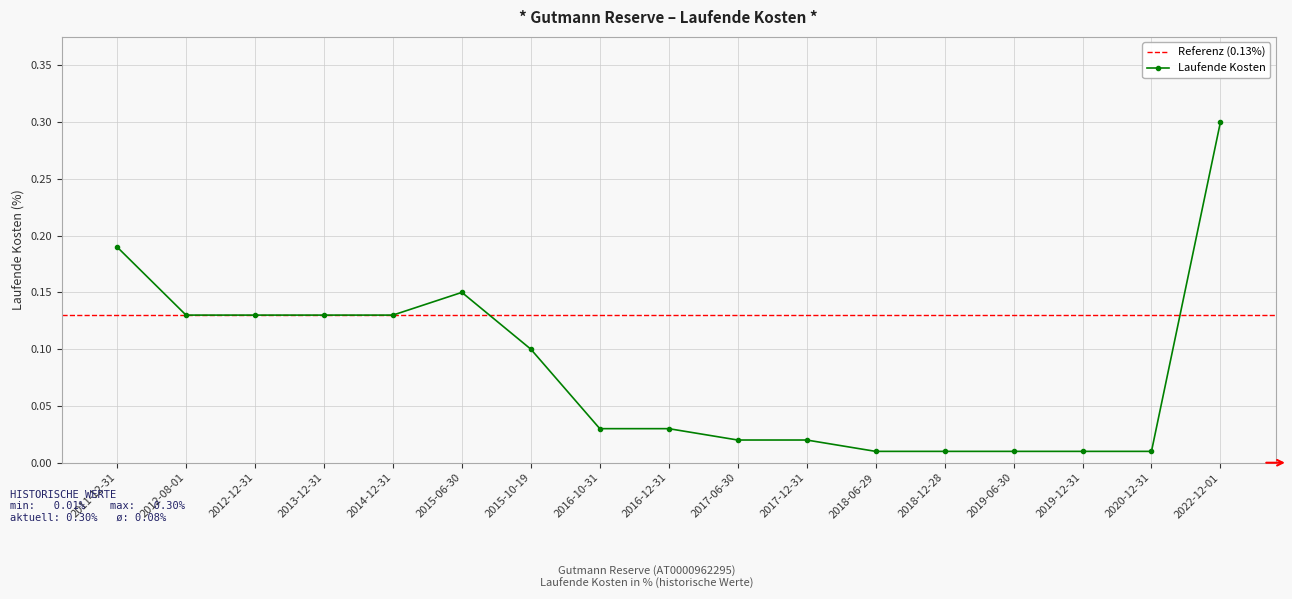

Reading right to left, list all the values displayed in this chart.

2022-12-01=0.3	2020-12-31=0.0	2019-12-31=0.0	2019-06-30=0.0	2018-12-28=0.0	2018-06-29=0.0	2017-12-31=0.0	2017-06-30=0.0	2016-12-31=0.0	2016-10-31=0.0	2015-10-19=0.1	2015-06-30=0.1	2014-12-31=0.1	2013-12-31=0.1	2012-12-31=0.1	2012-08-01=0.1	2011-12-31=0.2